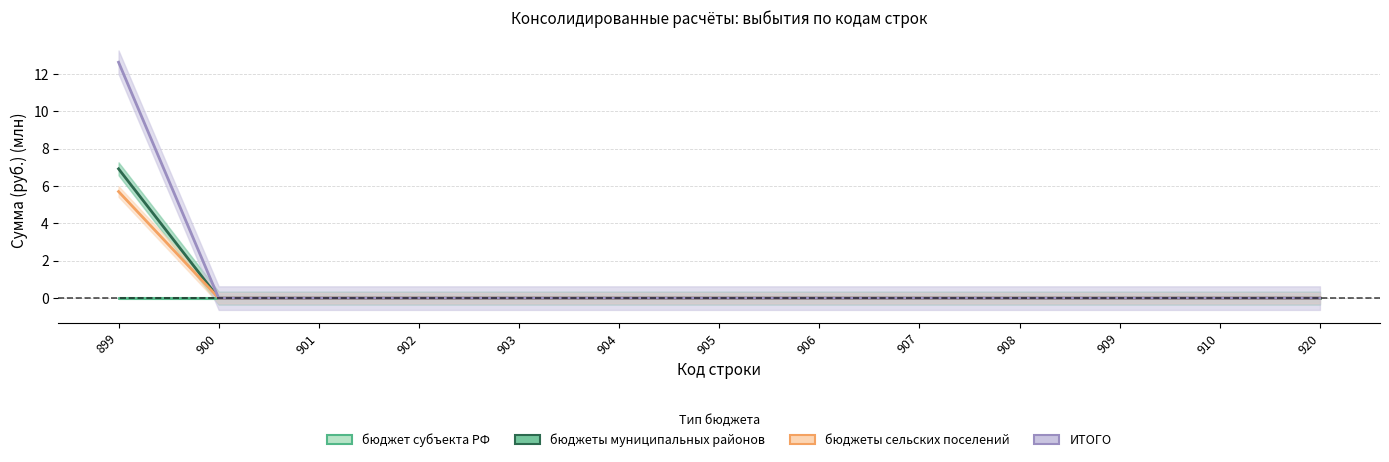

True or false: бюджеты сельских поселений and бюджет субъекта РФ intersect in this chart.

False